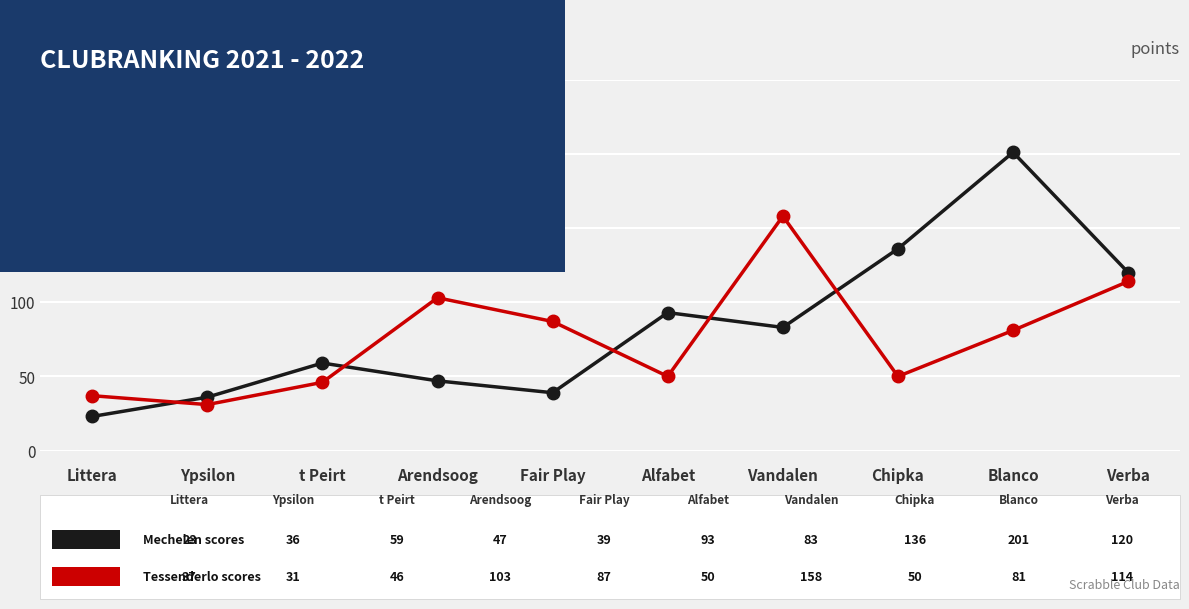

Reading right to left, list all the values displayed in this chart.

Mechelen scores: Verba=120	Blanco=201	Chipka=136	Vandalen=83	Alfabet=93	Fair Play=39	Arendsoog=47	t Peirt=59	Ypsilon=36	Littera=23
Tessenderlo scores: Verba=114	Blanco=81	Chipka=50	Vandalen=158	Alfabet=50	Fair Play=87	Arendsoog=103	t Peirt=46	Ypsilon=31	Littera=37